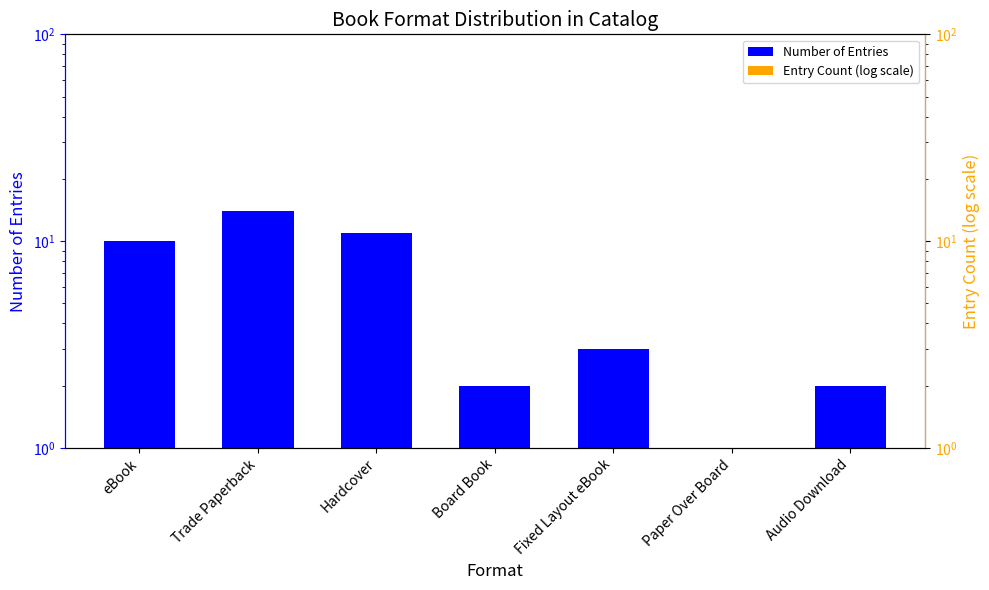

What position from the right is eBook?

7